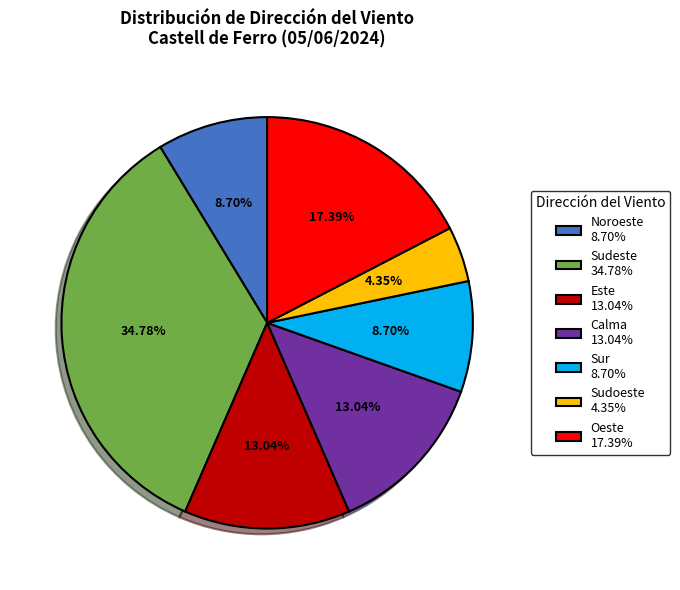

Approximately how many times larger is the value at Calma 13.04% compared to Sur 8.70%?

1.5